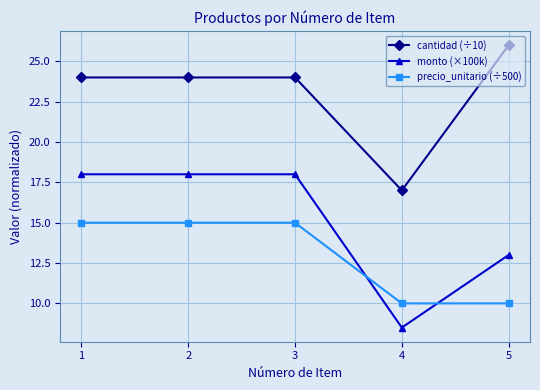

Reading left to right, transcribe all the data shown in this chart.

cantidad (÷10): 24.0	24.0	24.0	17.0	26.0
monto (×100k): 18.0	18.0	18.0	8.5	13.0
precio_unitario (÷500): 15.0	15.0	15.0	10.0	10.0